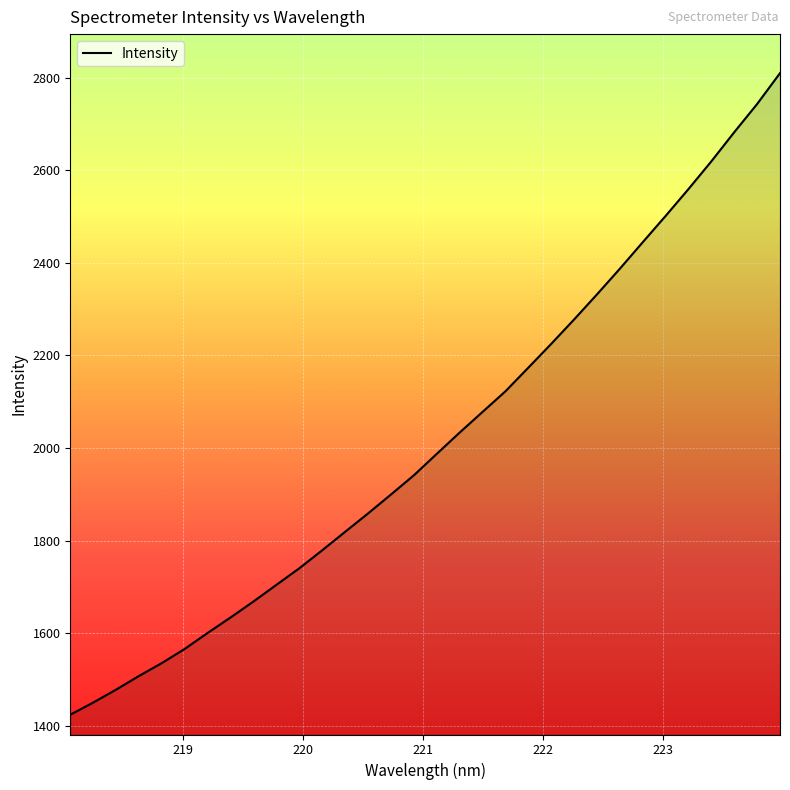

What is the minimum value shown in the chart?

1423.8